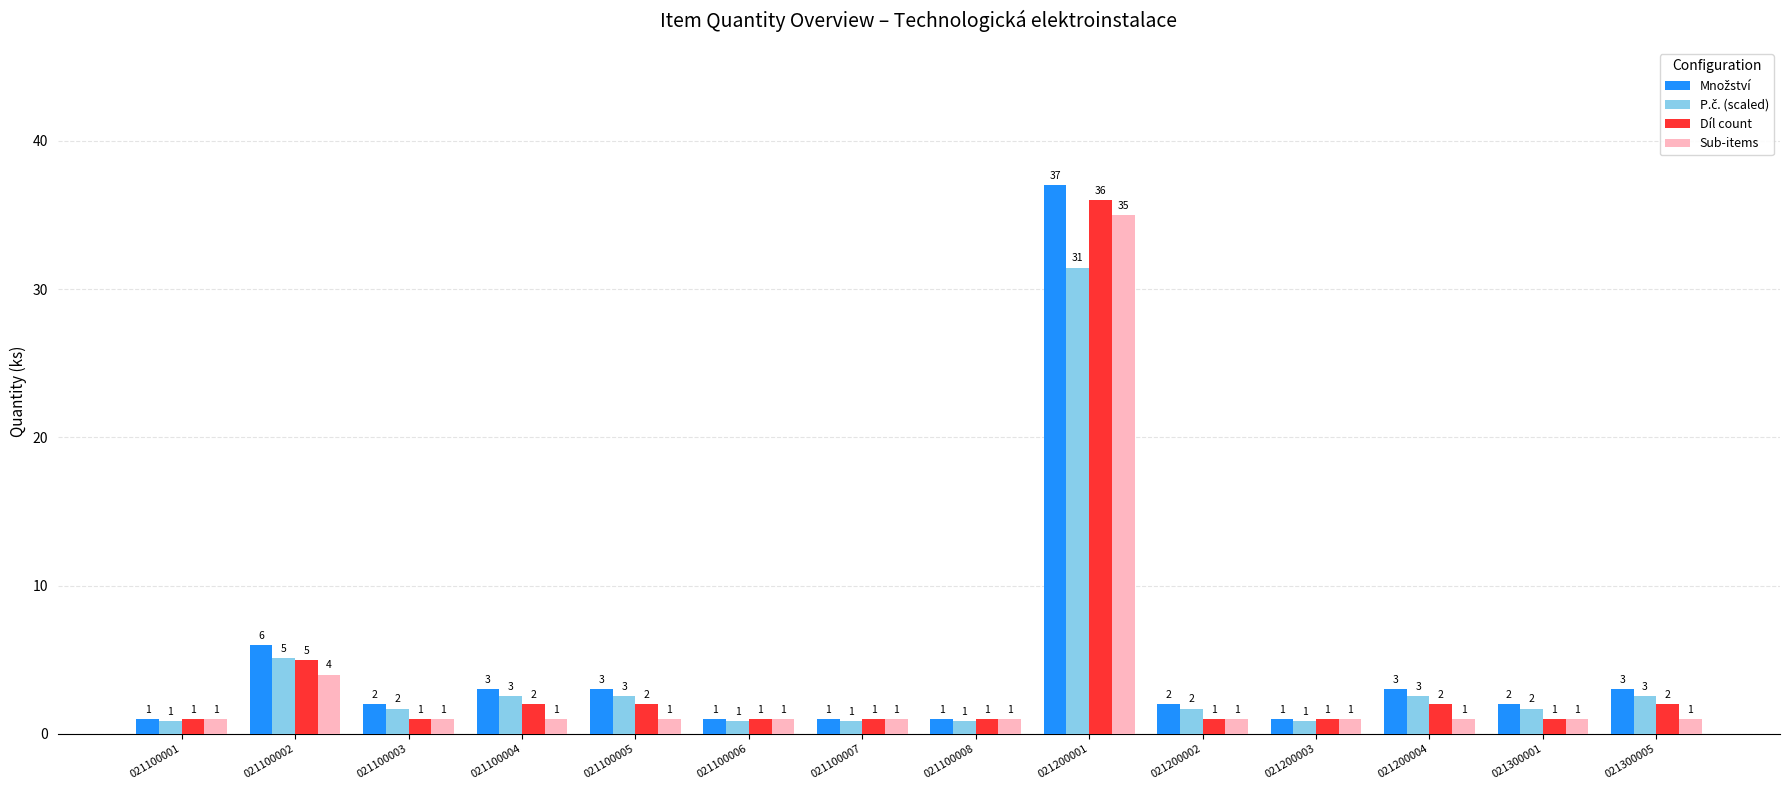

Is it true that Sub-items equals 1.0 at 021100007?

True